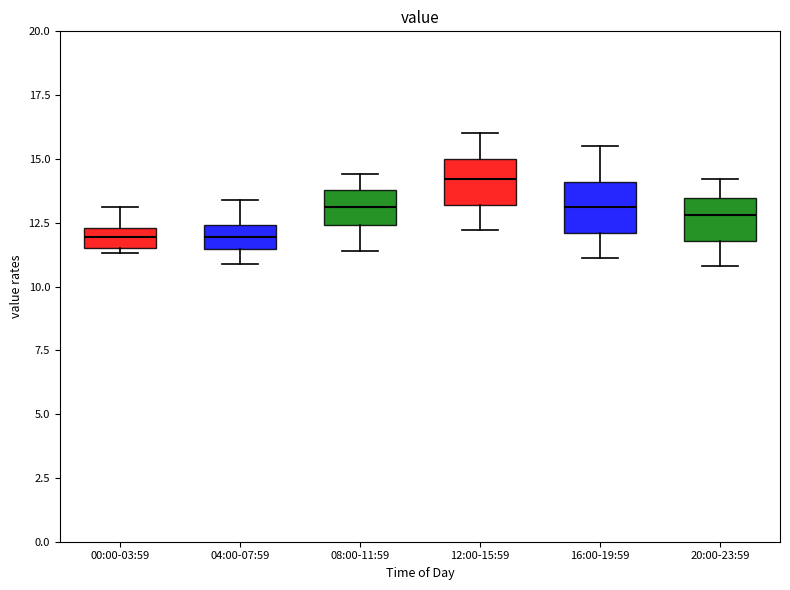

Where does the lower whisker of the box for 16:00-19:59 end on the y-axis? The values are not printed on the chart, so give them approximately, as read against the axis.

11.0